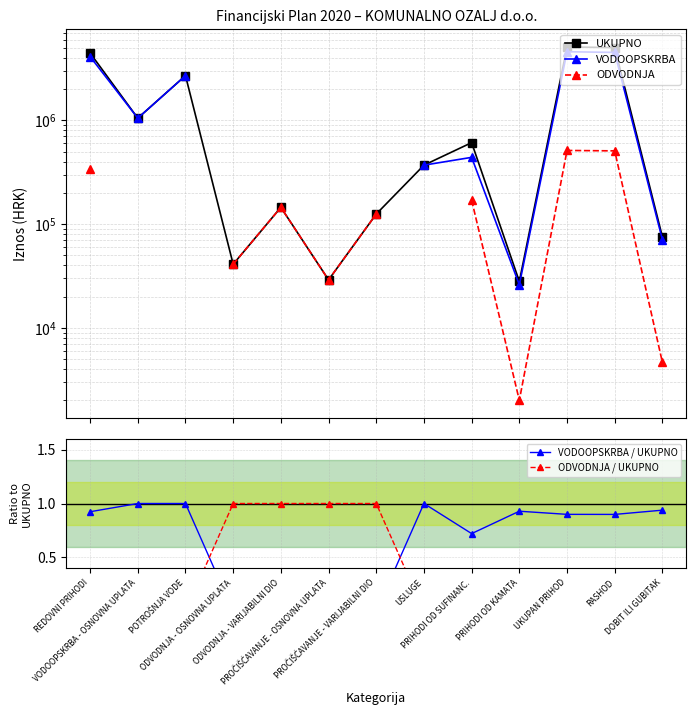

At which label is VODOOPSKRBA closest to 2308000?

POTROŠNJA VODE